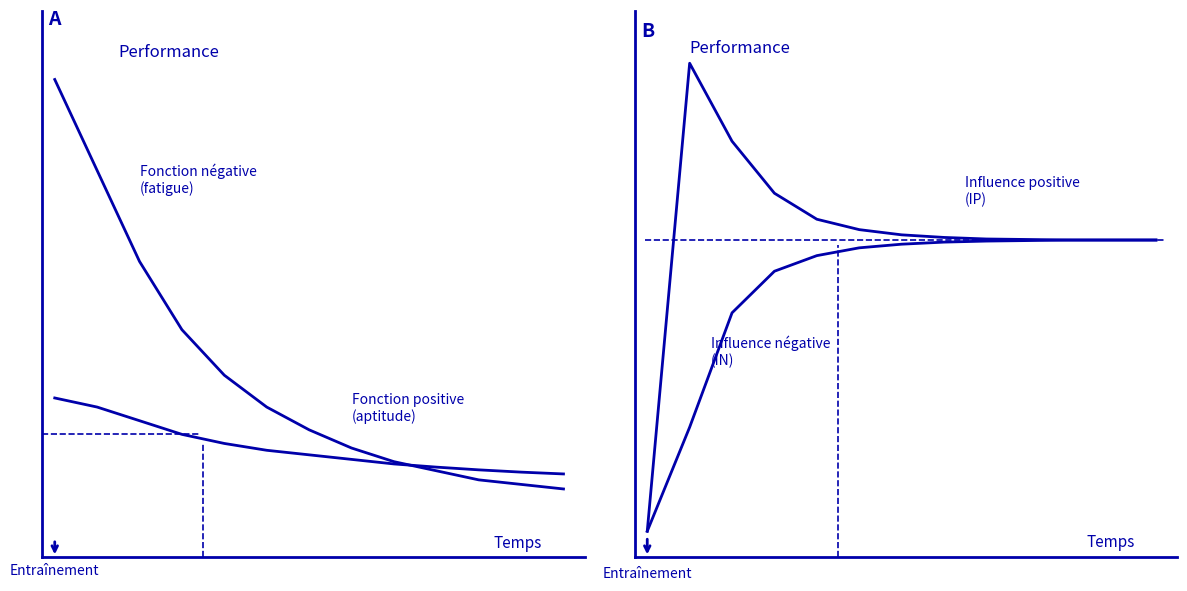

Does the chart have visible grid lines?

No